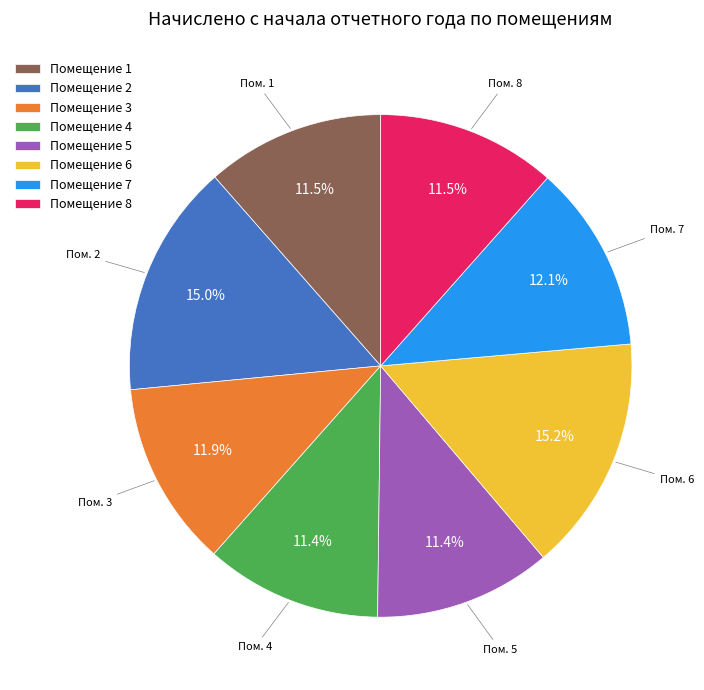

Which has a higher value, Помещение 7 or Помещение 4?

Помещение 7